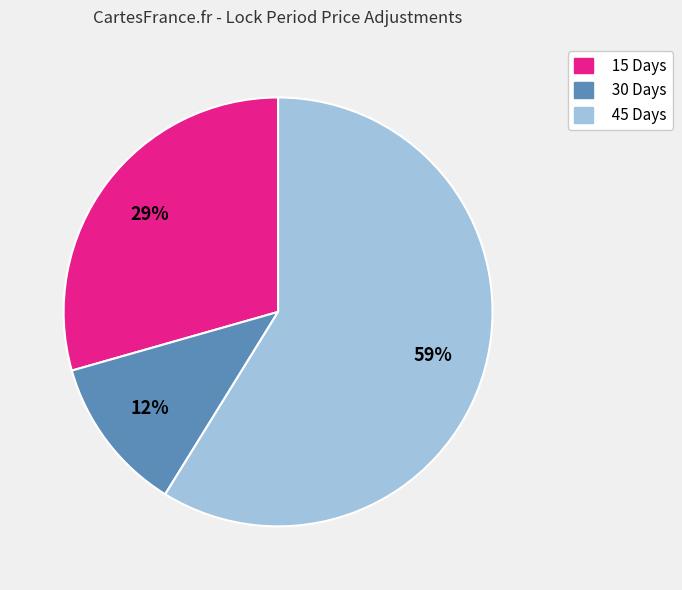

How many segments does this pie chart have?

3